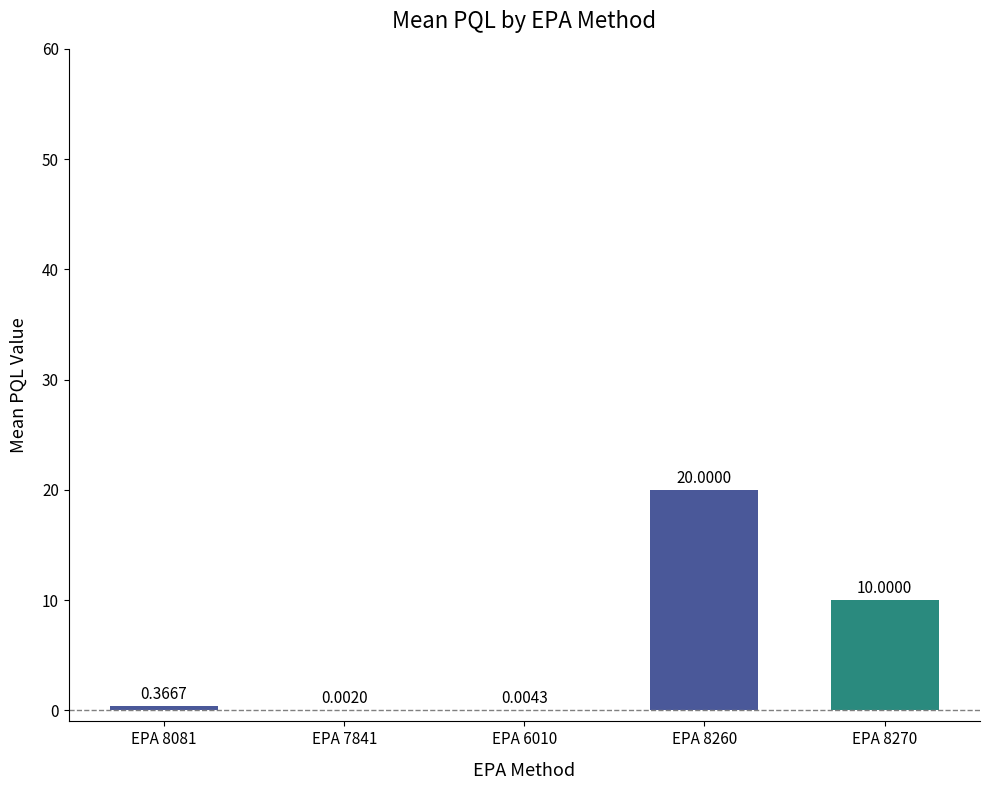

Count the number of categories in the chart.

5